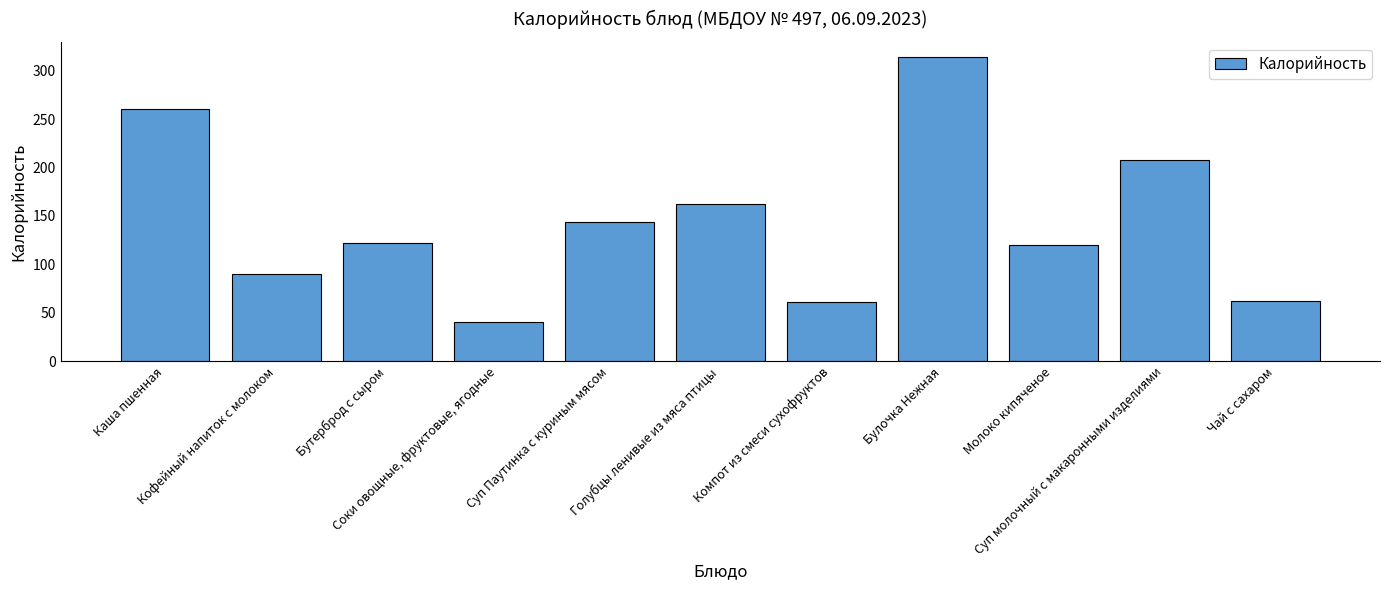

Rank the categories by value from lowest to highest.

Соки овощные, фруктовые, ягодные, Компот из смеси сухофруктов, Чай с сахаром, Кофейный напиток с молоком, Молоко кипяченое, Бутерброд с сыром, Суп Паутинка с куриным мясом, Голубцы ленивые из мяса птицы, Суп молочный с макаронными изделиями, Каша пшенная, Булочка Нежная